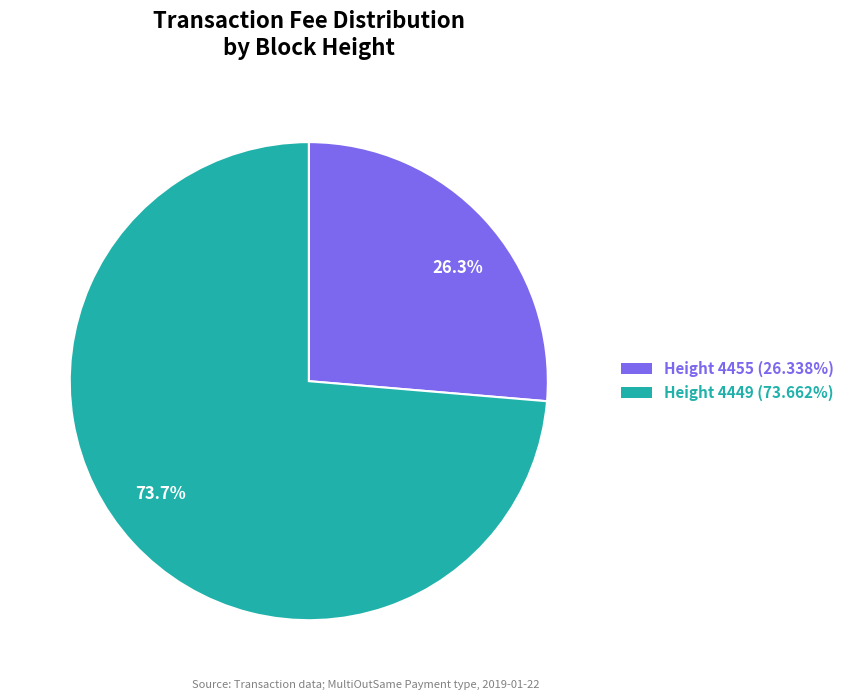

What portion of the pie excludes Height 4449 (73.662%)?

26.3%